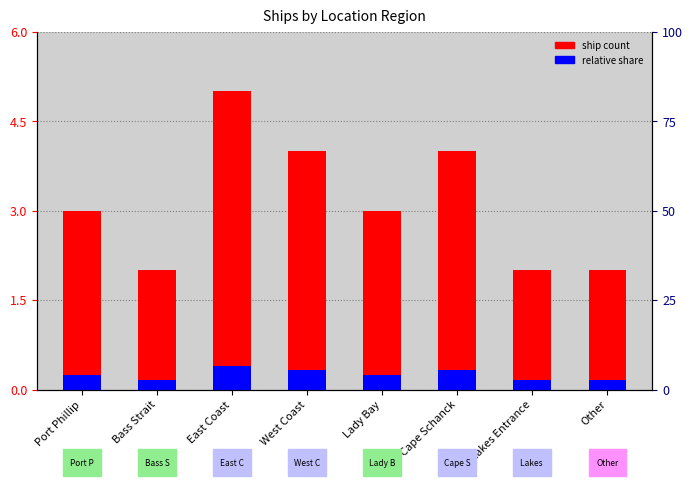

How many categories are shown in the chart?

8